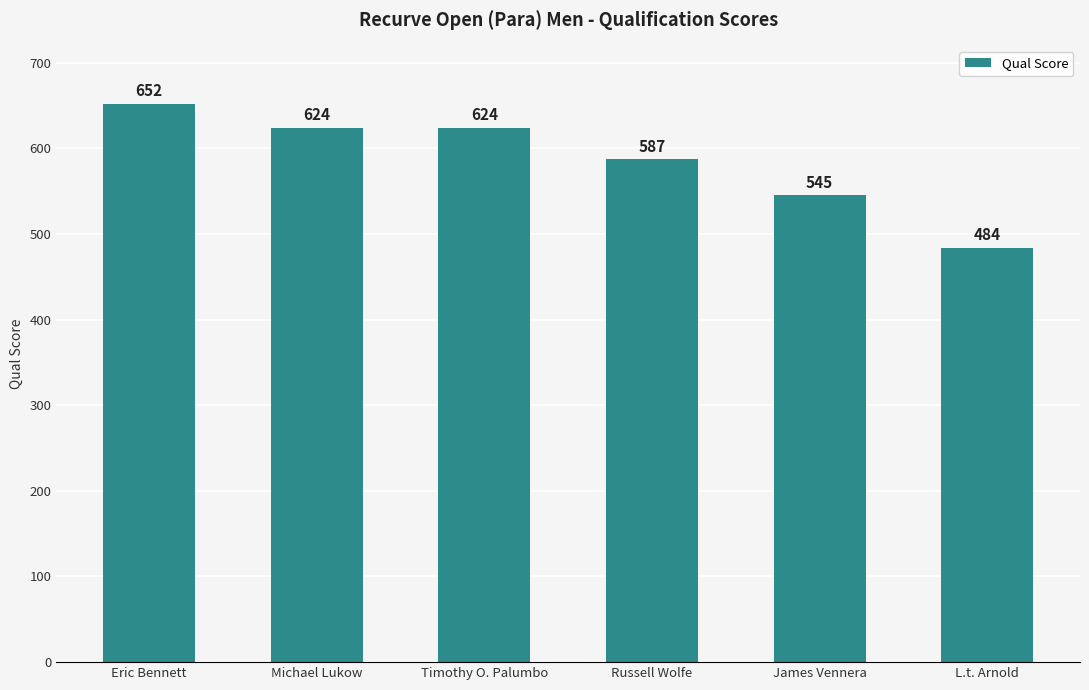

What is the maximum value shown in the chart?

652